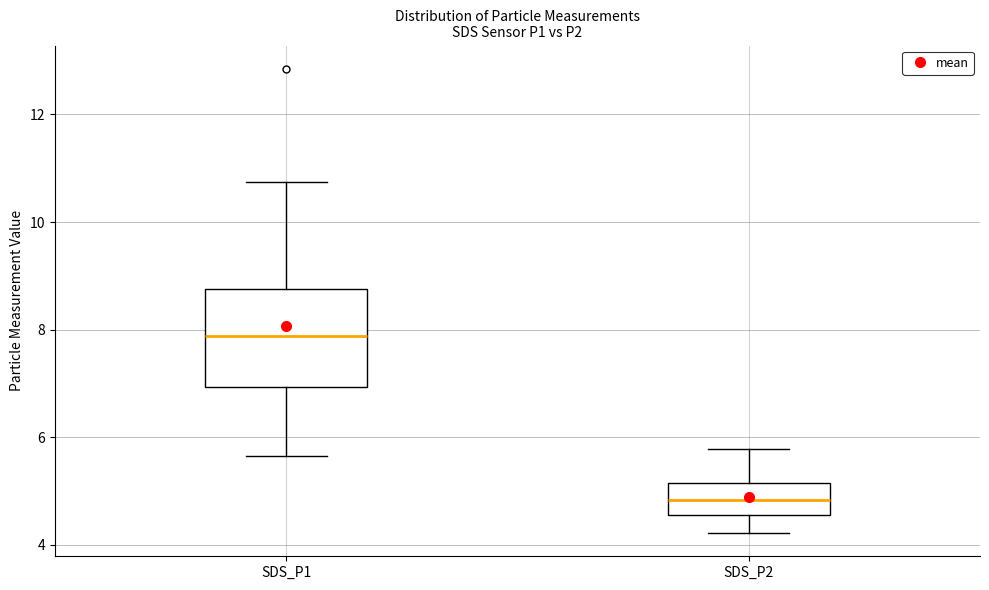

Comparing the boxes themselves (not the whiskers), which one is the tallest?

SDS_P1